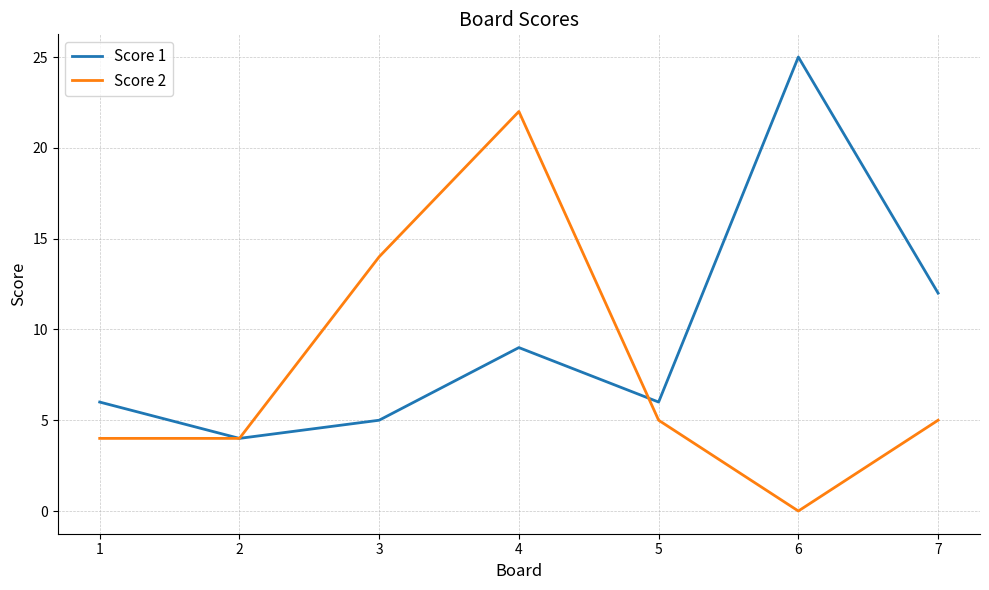

What are all the series names shown in the legend?

Score 1, Score 2